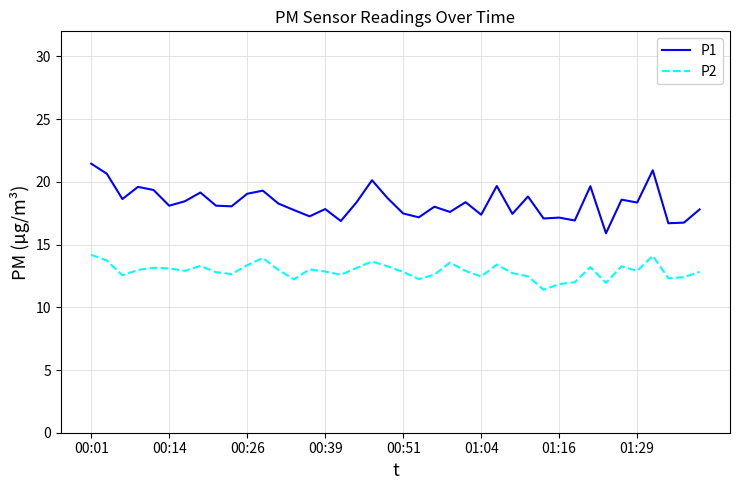

What is the minimum value for P1?

15.9